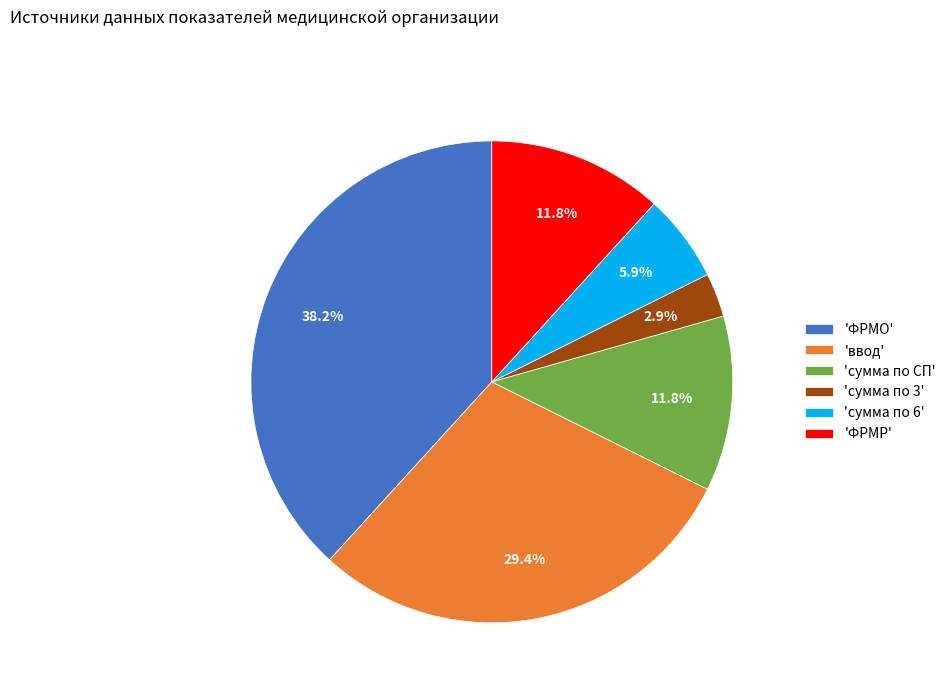

What is the largest slice in the pie chart?

'ФРМО'